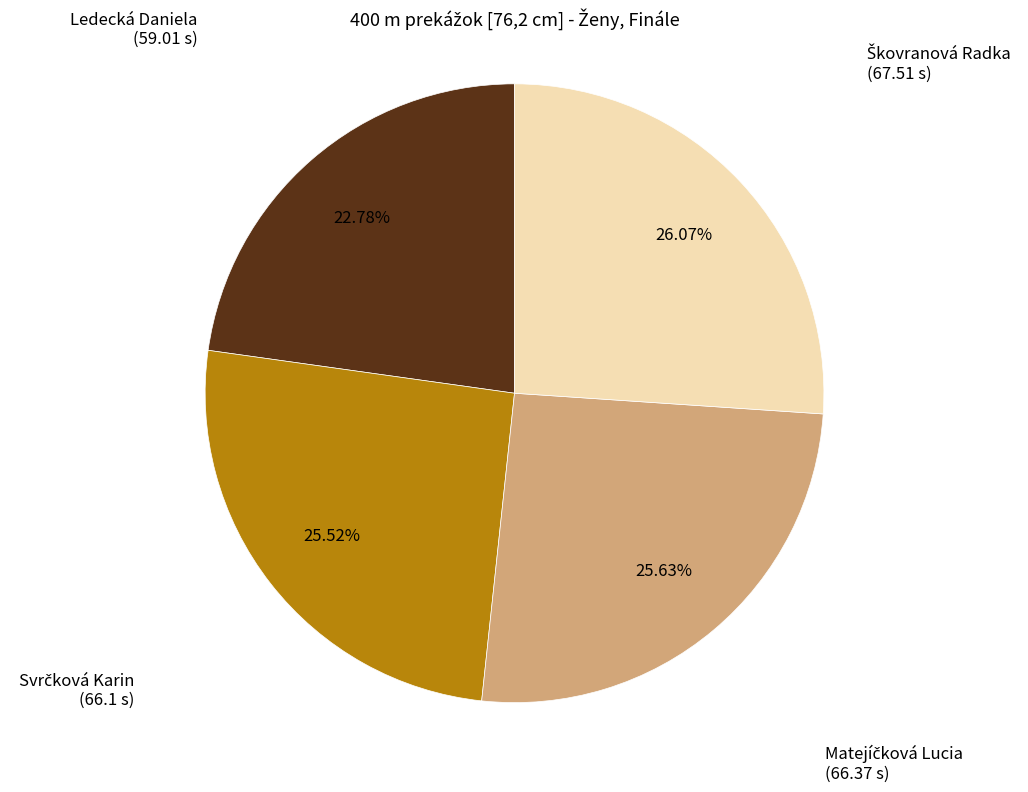

True or false: Ledecká Daniela accounts for 23% of the total.

True